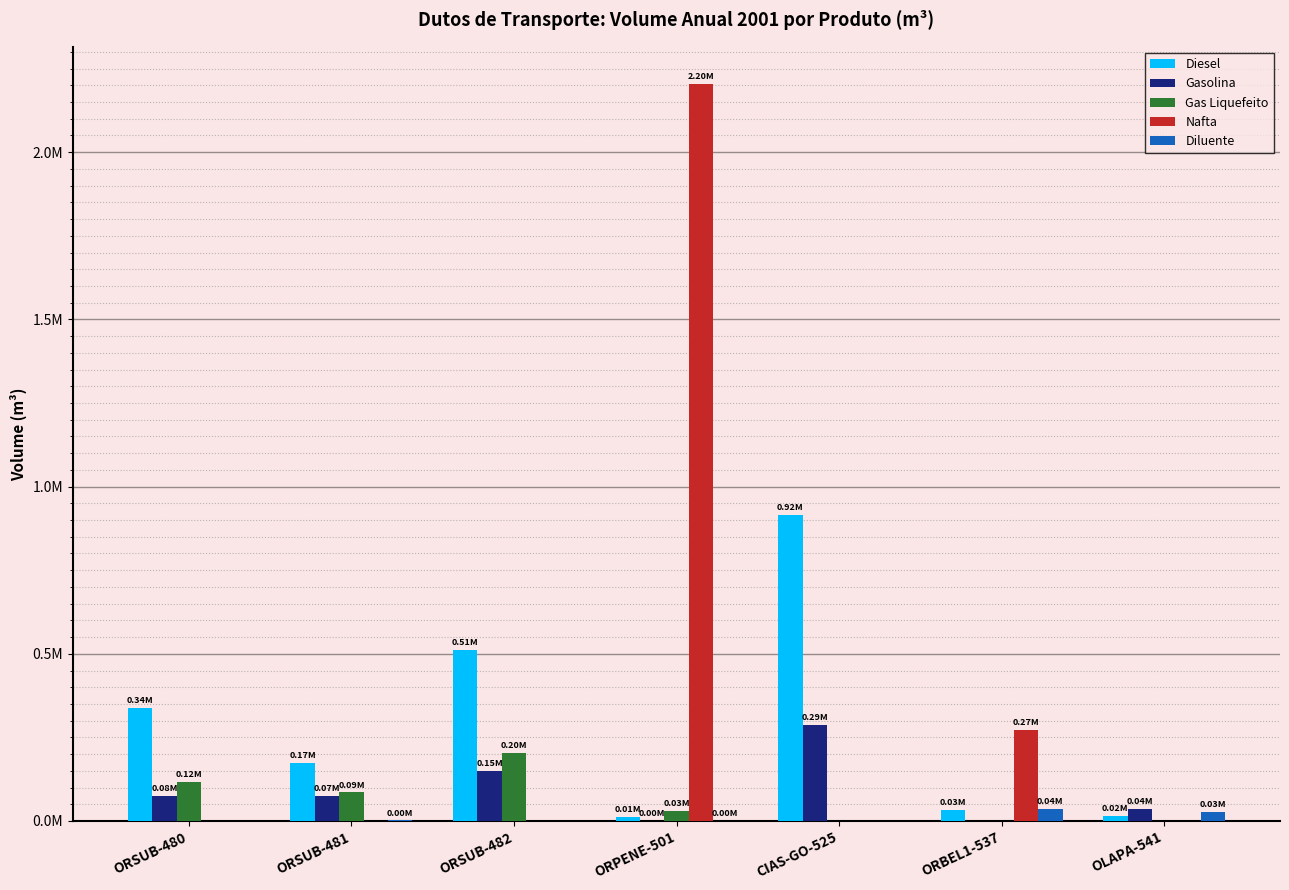

What is the value of the Gasolina bar at the 7th from the left?

37181